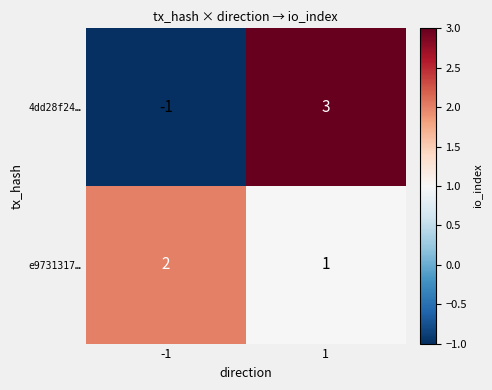

True or false: 4dd28f24… has a value of 3 at 1.

True